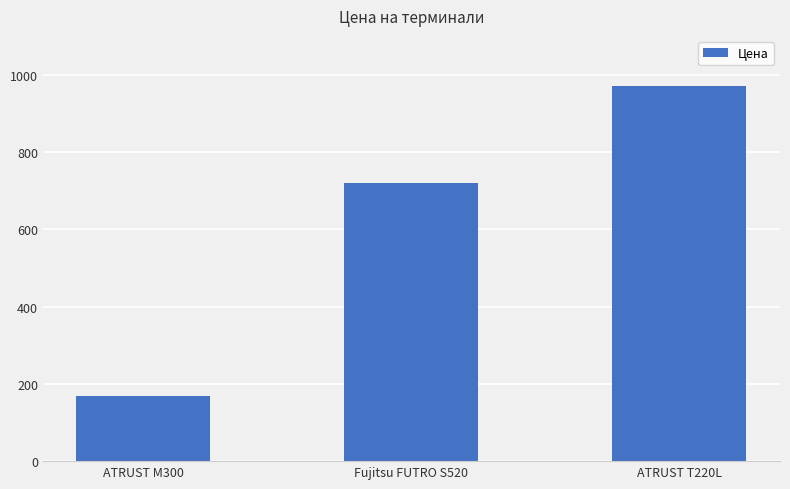

What is the difference between the values at ATRUST T220L and ATRUST M300?

801.6